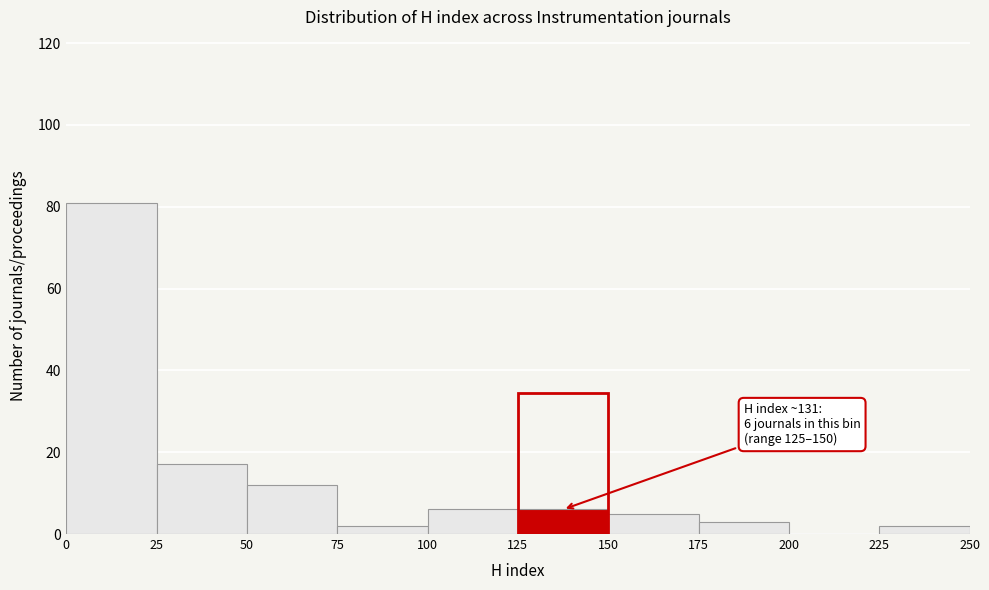

Over which range of the x-axis is the bar tallest?

0 to 25